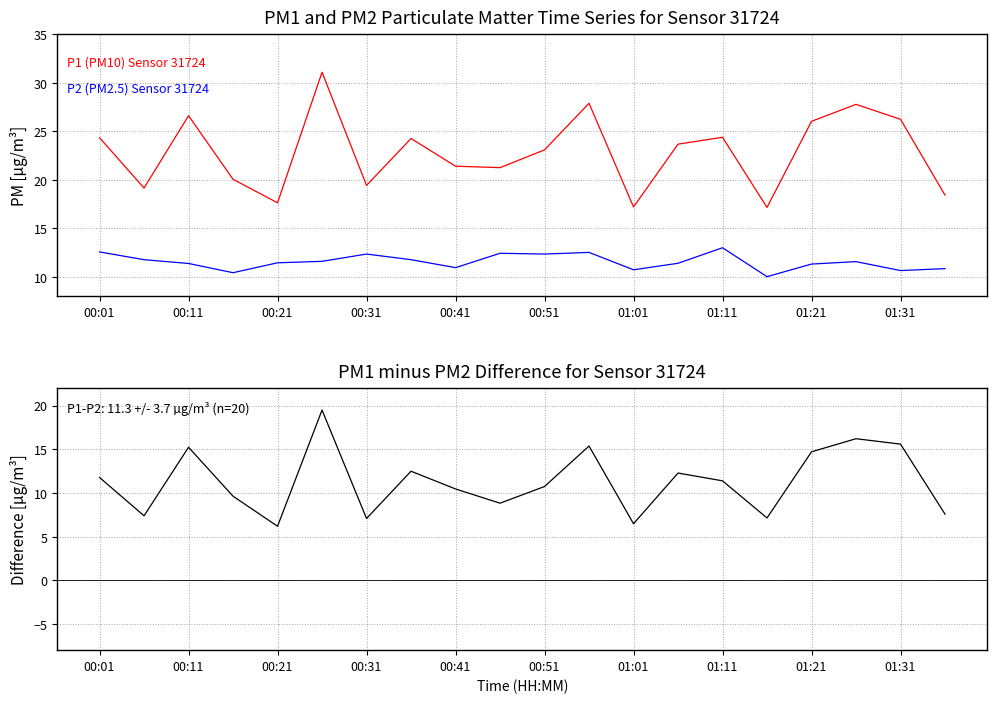

How many interior local peaks does the P1 (PM10) series have?

6